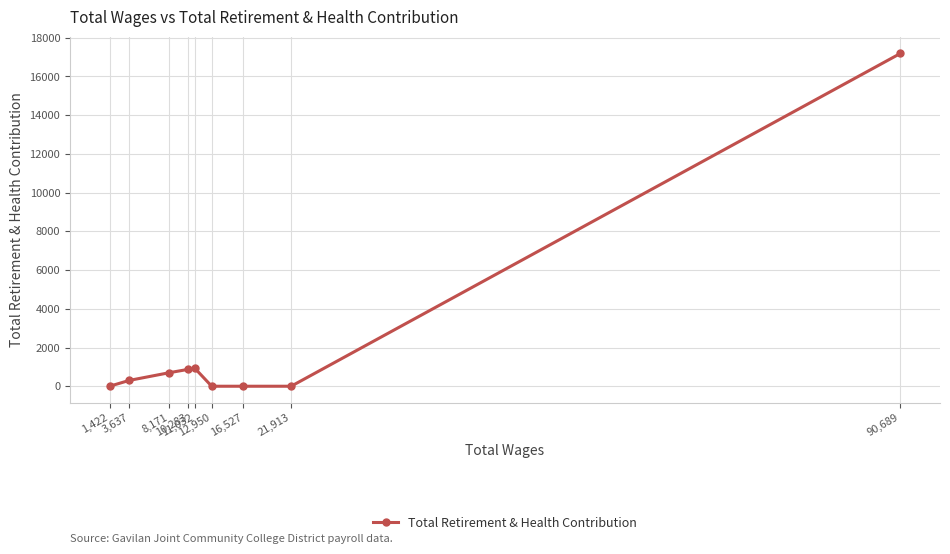

True or false: the data has more than 0 interior local peaks.

True